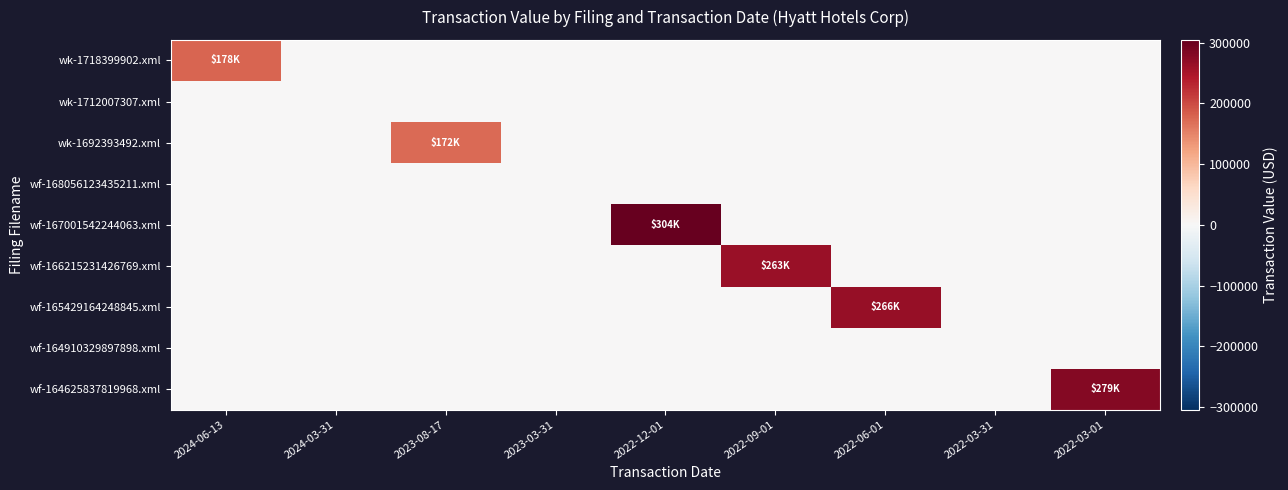

Between 2023-08-17 and 2022-09-01, which series saw the biggest shift?

wf-166215231426769.xml